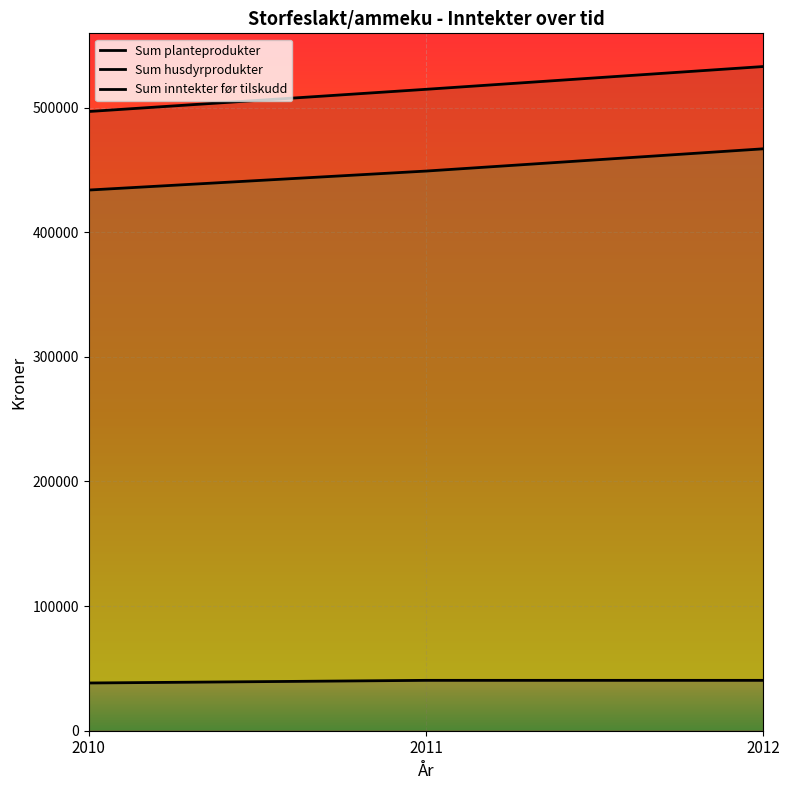

How many data points in Sum husdyrprodukter are less than 449017?

1